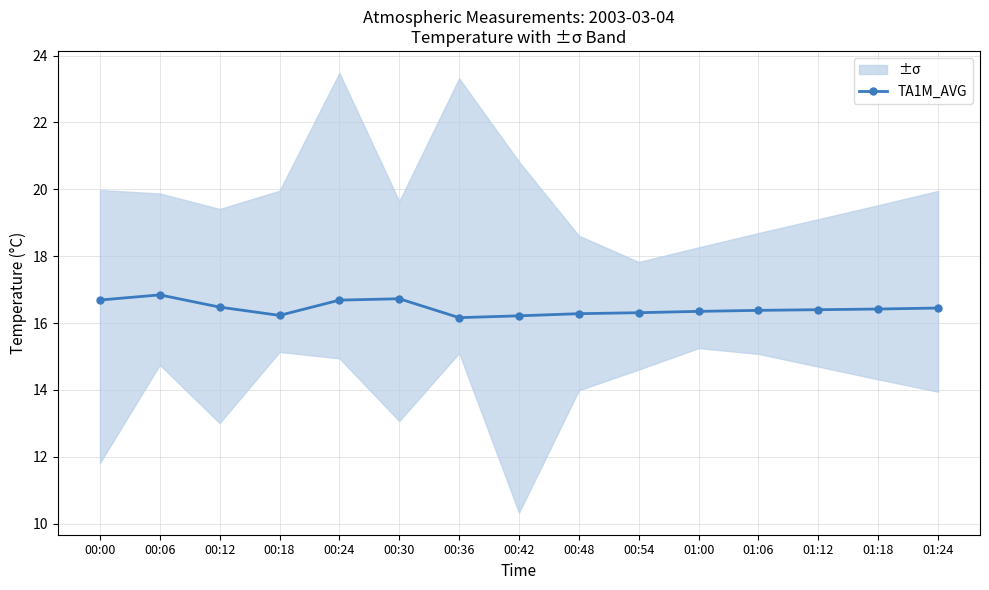

Count the number of categories in the chart.

15